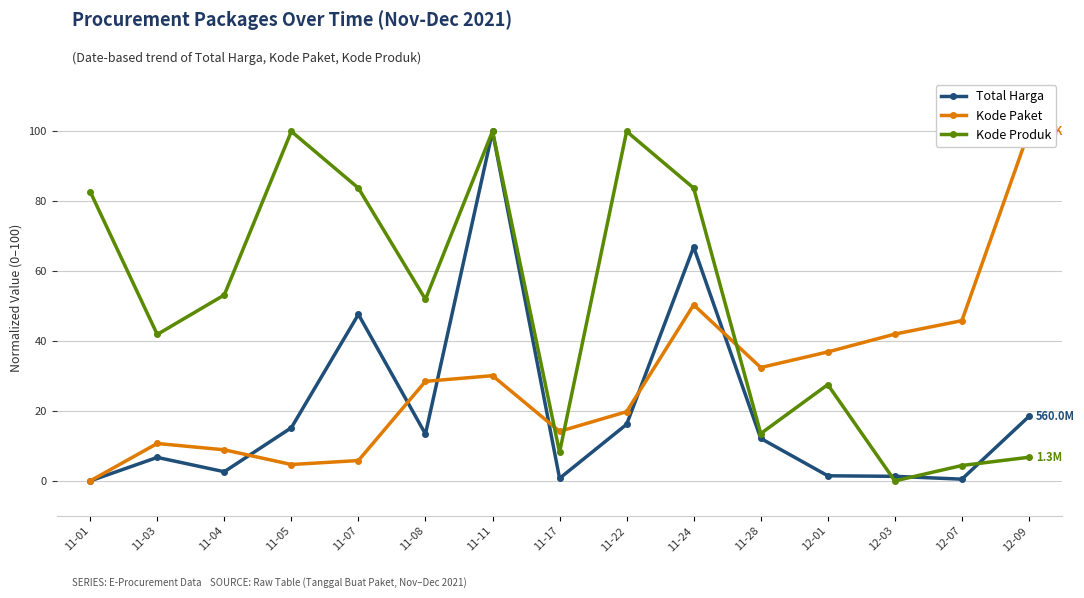

What is the spread (max minus min) of values at 12-01?

35.4